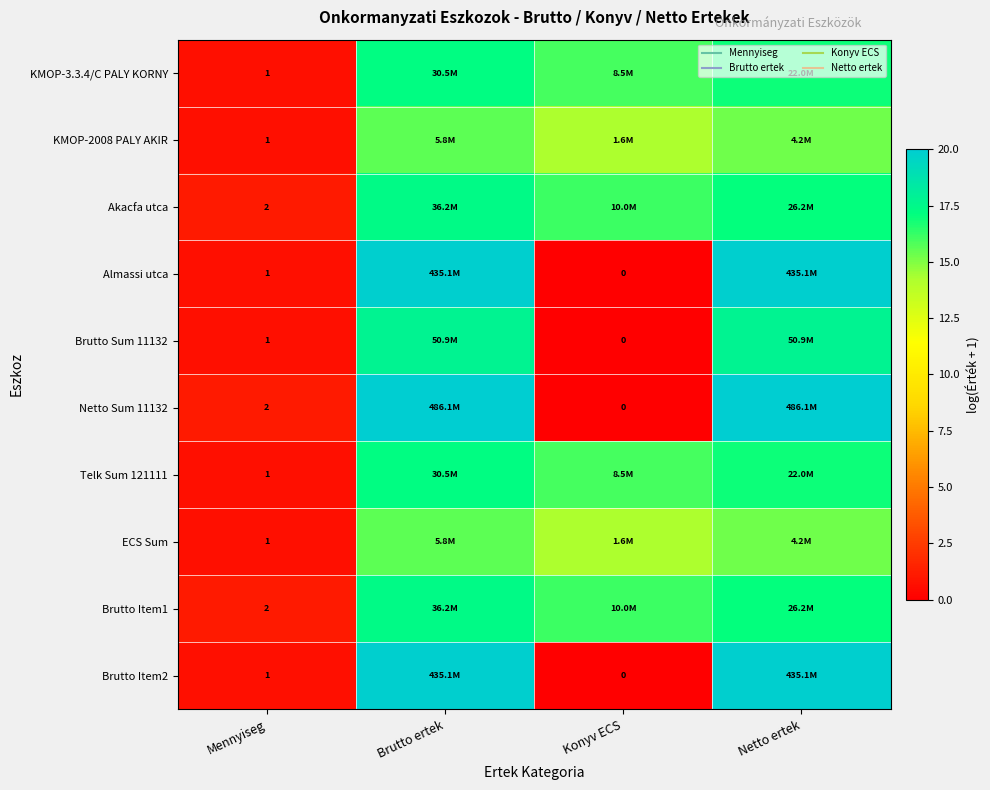

What is the sum of the Almassi utca values at Brutto ertek and Konyv ECS?

19.9